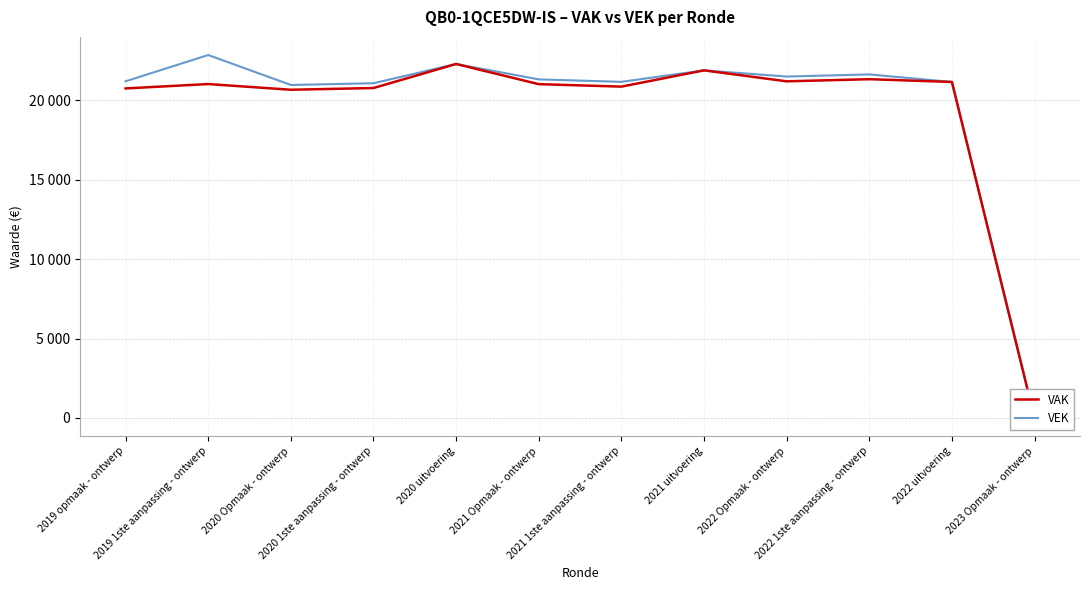

What is the label of the 7th point from the right?

2021 Opmaak - ontwerp